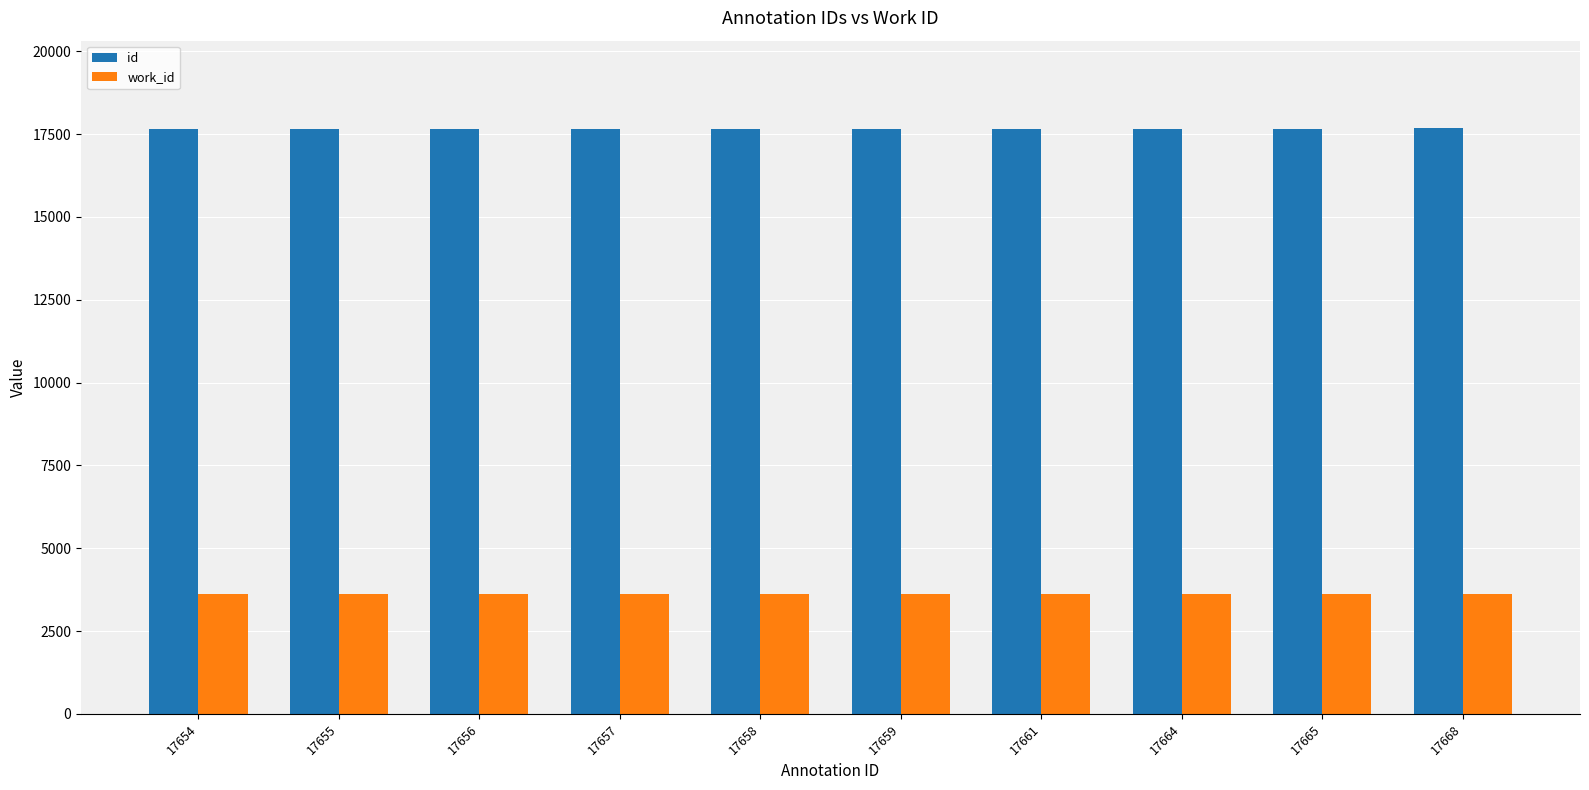

True or false: work_id has a value of 6324 at 17664.

False